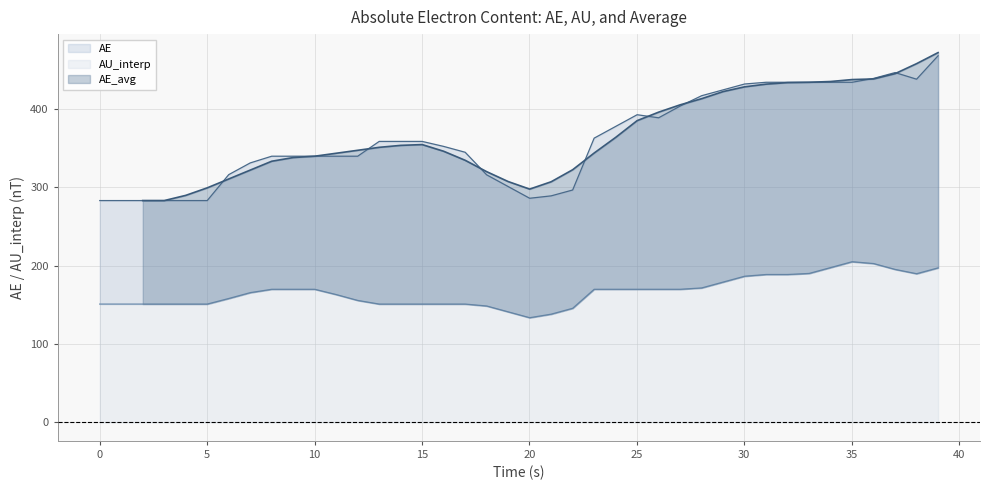

How many data points in AE are above 358?

20